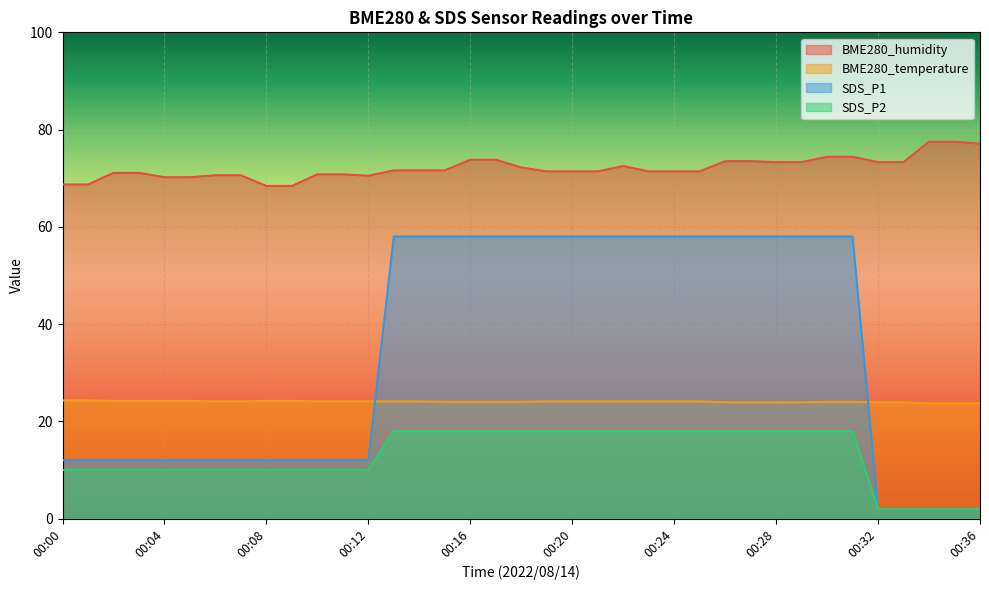

At which category is the sum across all series the highest?

00:30